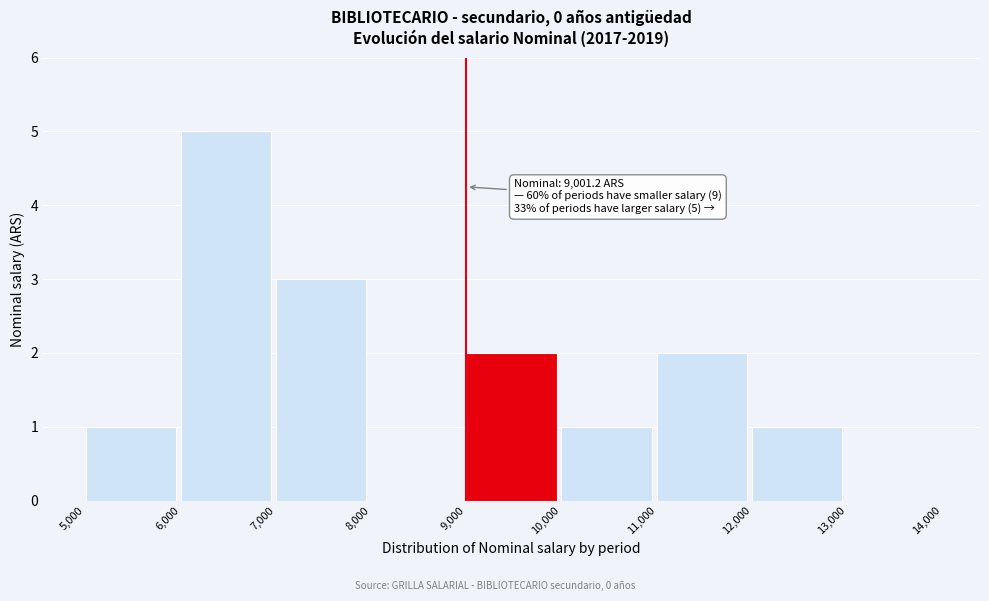

Which range on the x-axis has the tallest bar?

6,000 to 7,000